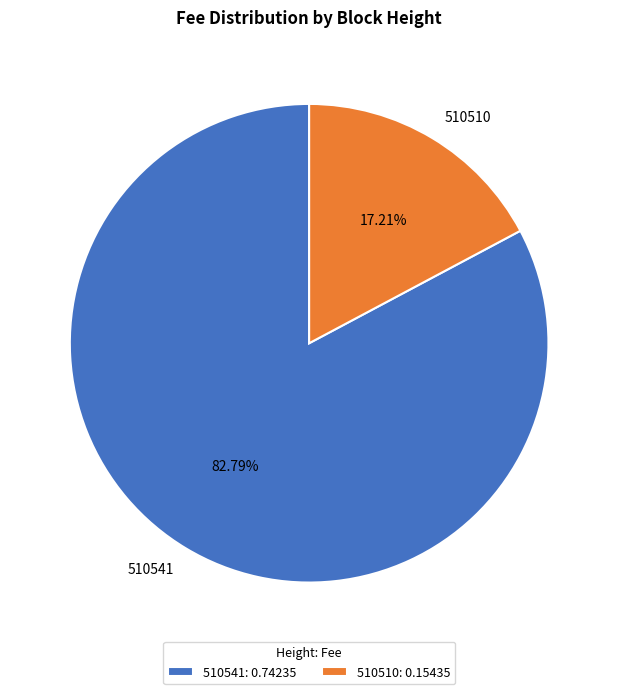

What percentage is the 510541 slice, to the nearest percent?

83%